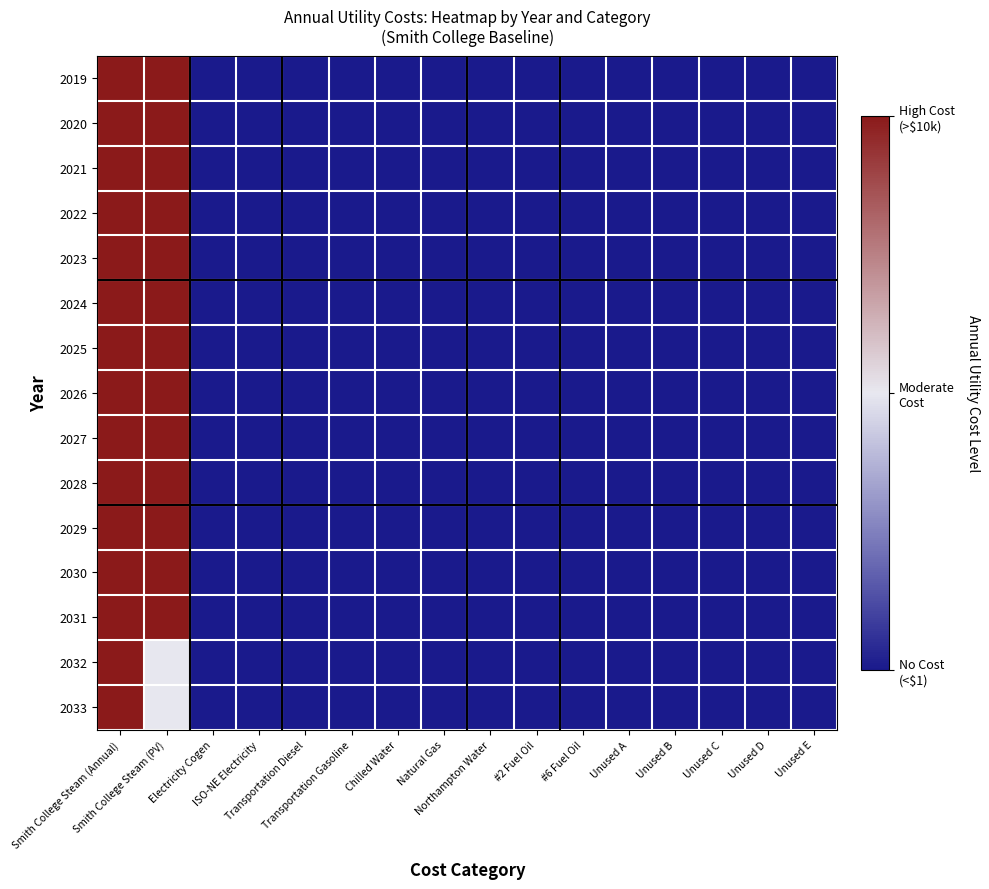

Which series has the largest total across all categories?

2019